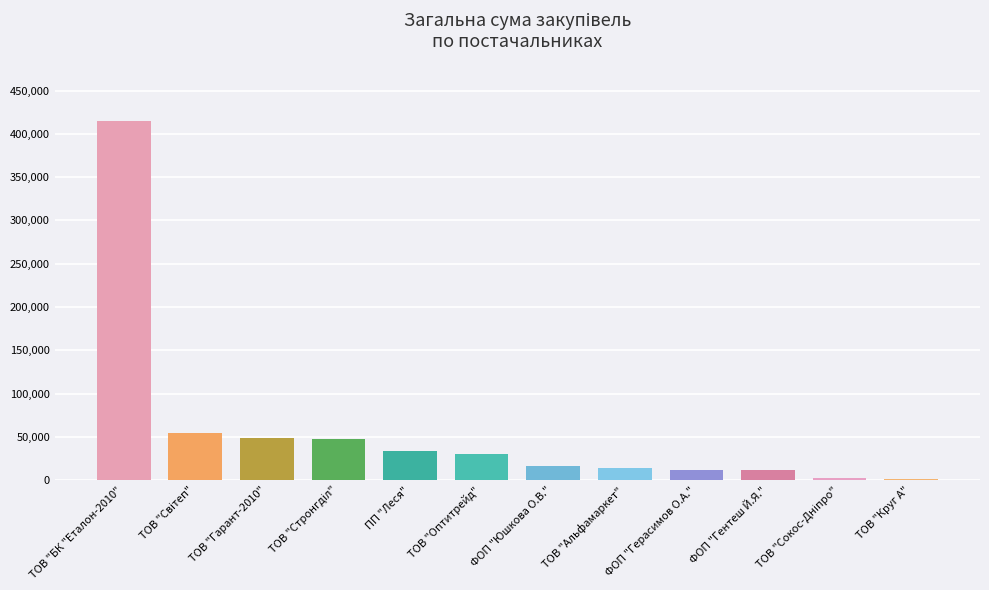

What is the approximate value at ФОП "Герасимов О.А."?

11368.0